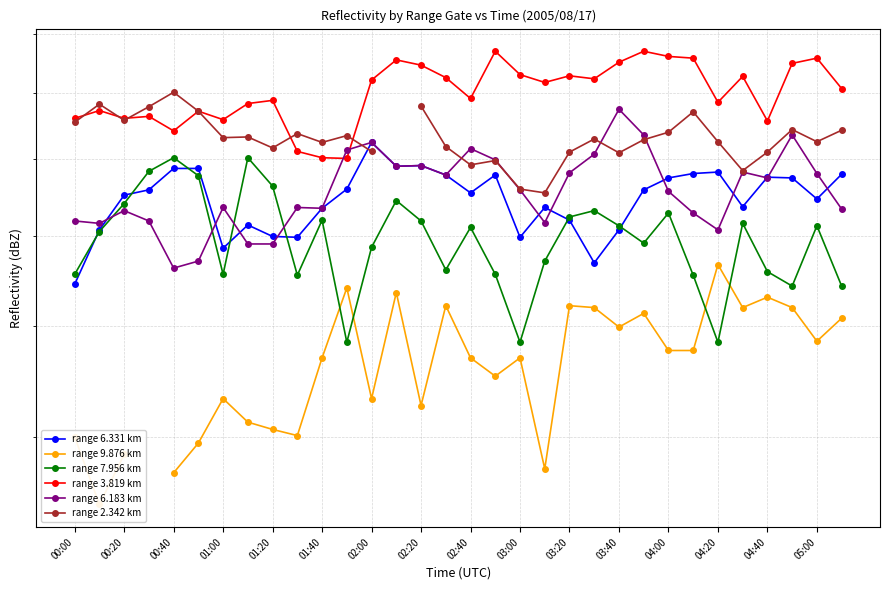

Read the range 2.342 km value at 01:40.

77.1